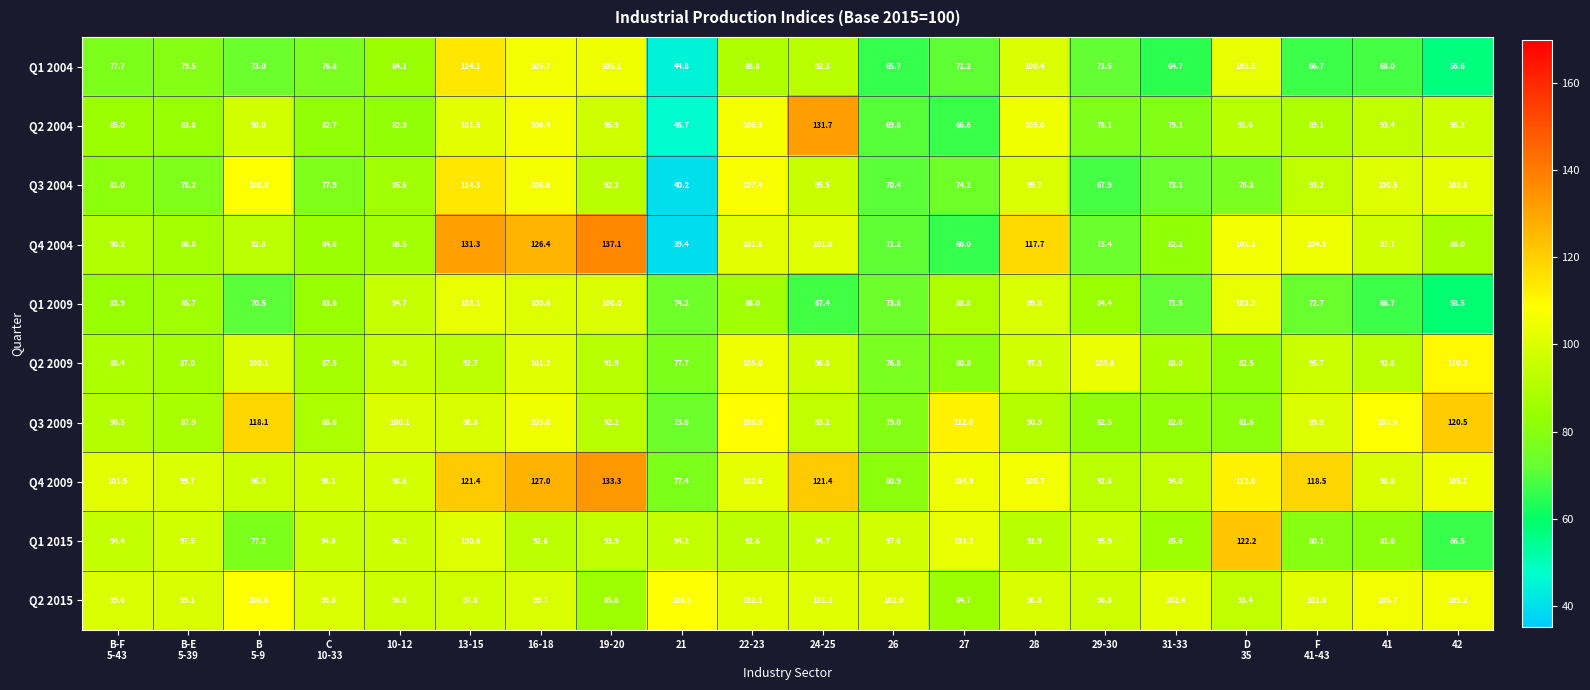

What is the minimum value shown in the chart?

39.4